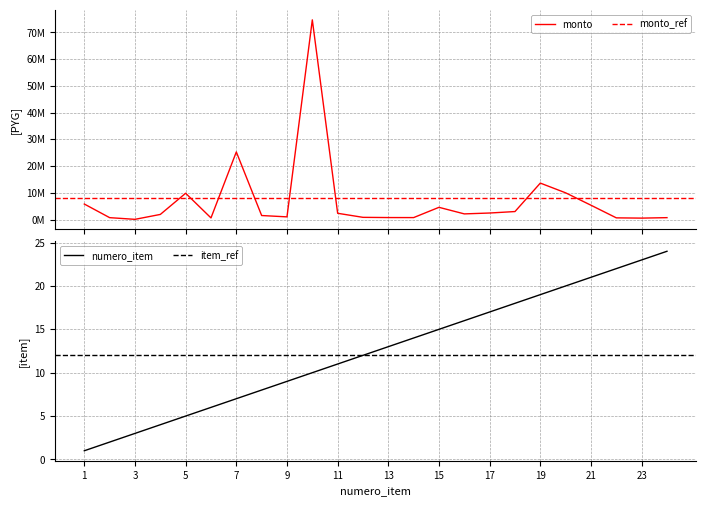

How many values in the numero_item series exceed 13?

11